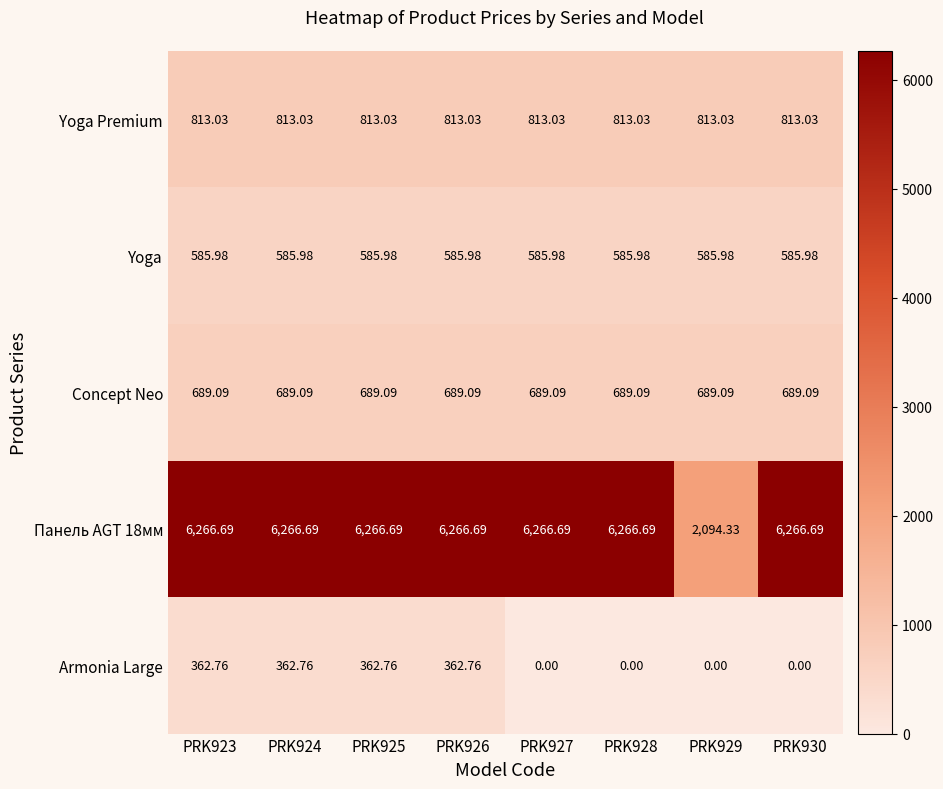

How many distinct data groups are displayed?

5